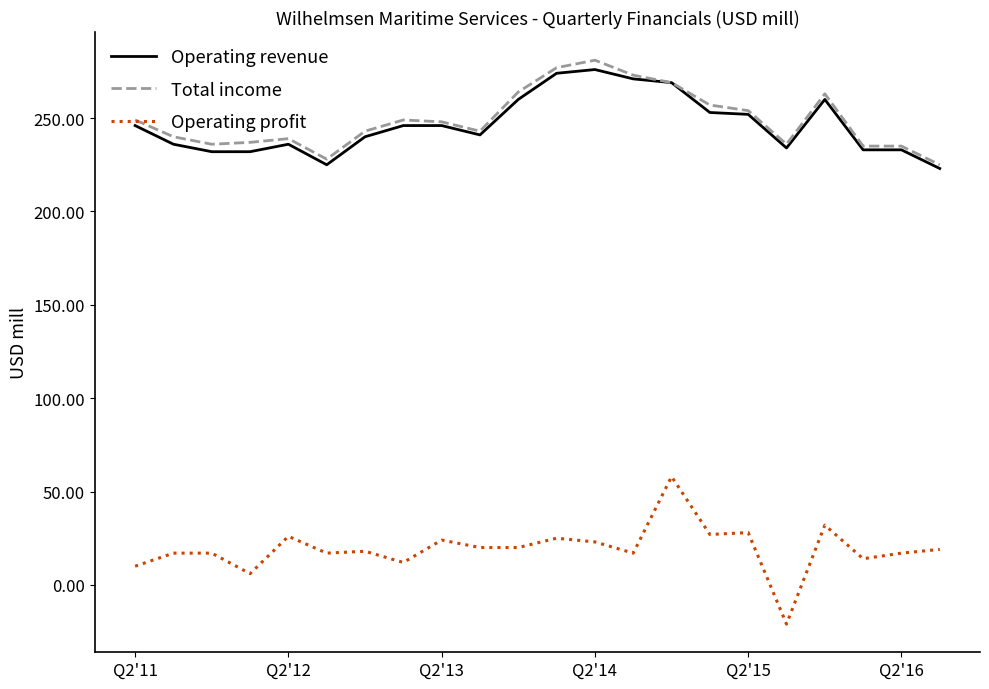

True or false: Total income has more than 2 points higher than both neighbors.

True